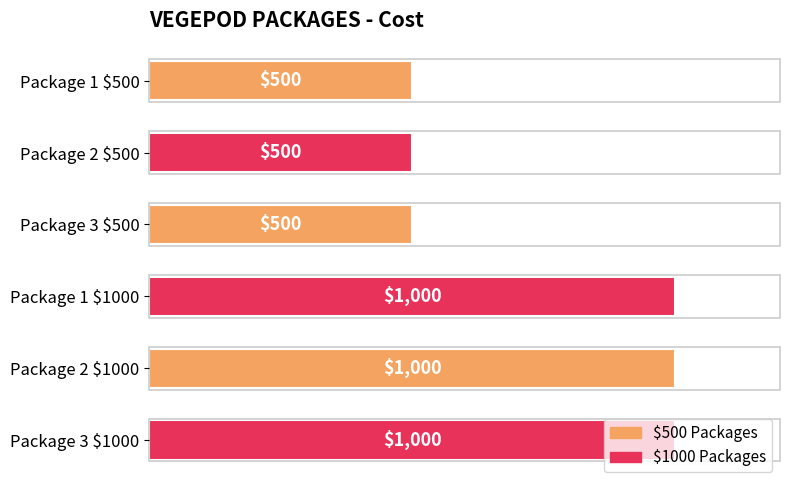

True or false: the data shows 1000 at Package 1 $1000.

True